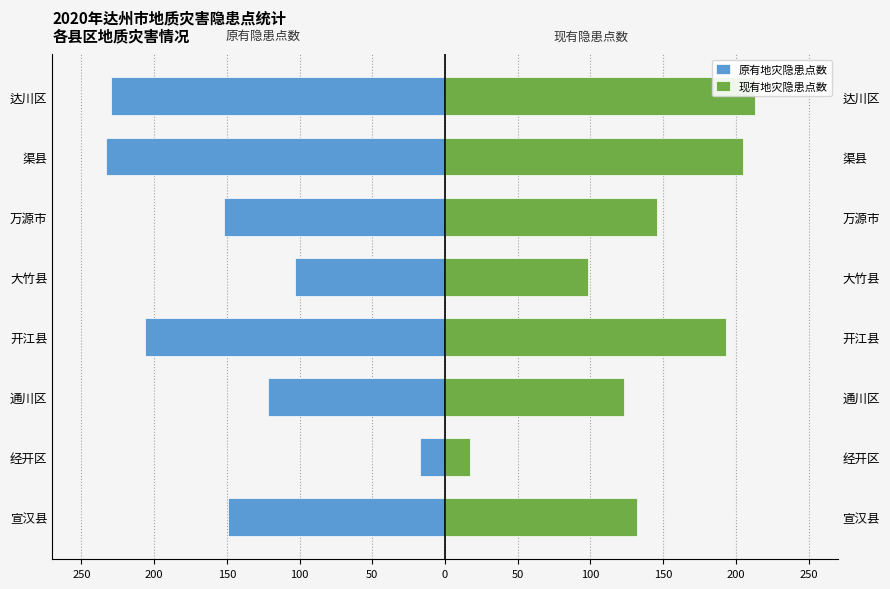

Which series has the largest range (max minus min)?

原有地灾隐患点数